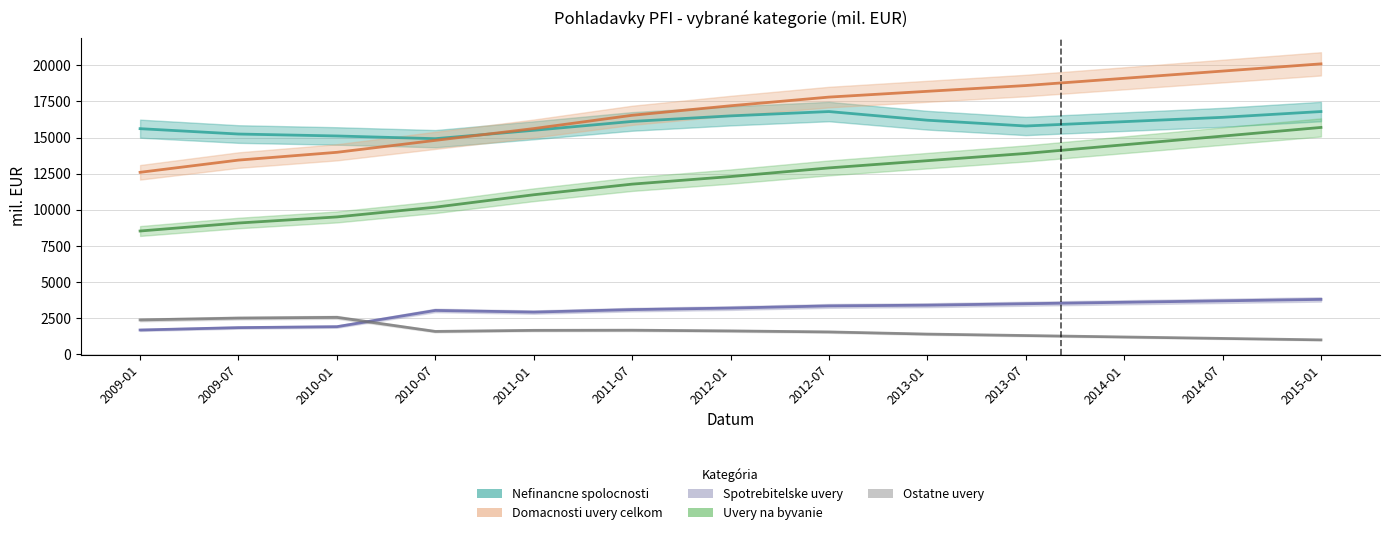

How many data points in Uvery na byvanie are above 12300?

6